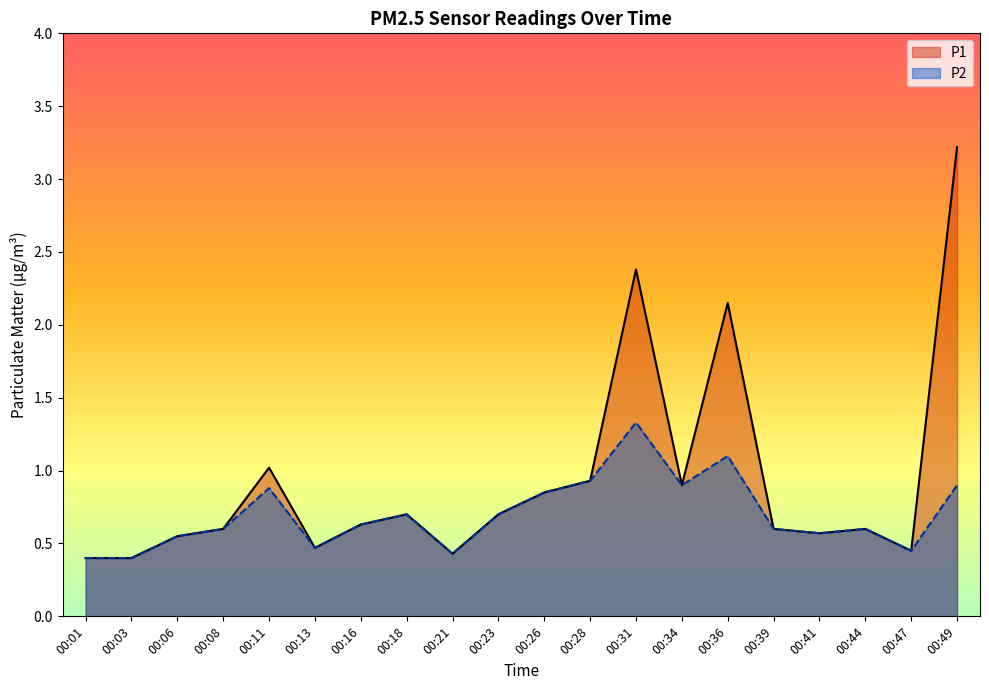

List the labels in order of P1 value, smallest first.

00:01, 00:03, 00:21, 00:47, 00:13, 00:06, 00:41, 00:08, 00:39, 00:44, 00:16, 00:18, 00:23, 00:26, 00:34, 00:28, 00:11, 00:36, 00:31, 00:49